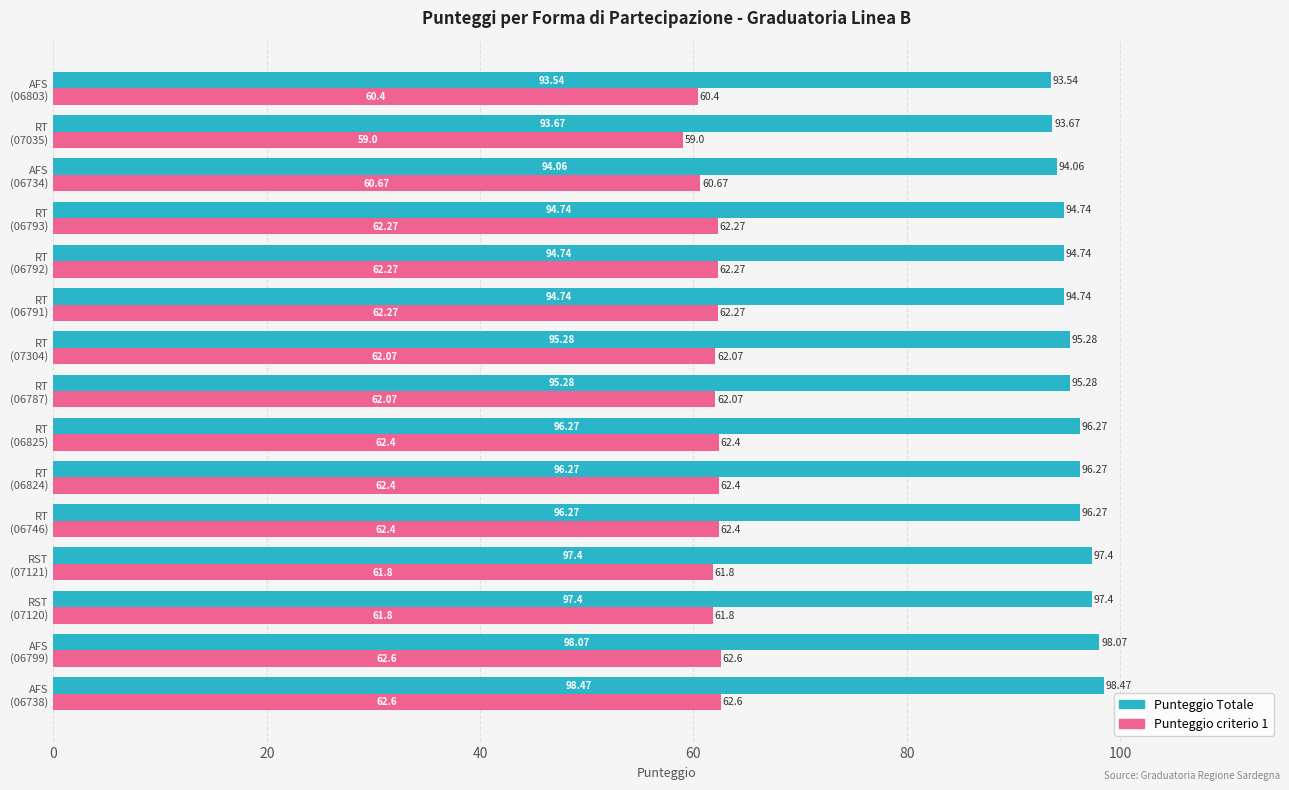

How many data points in Punteggio Totale are less than 95?

6